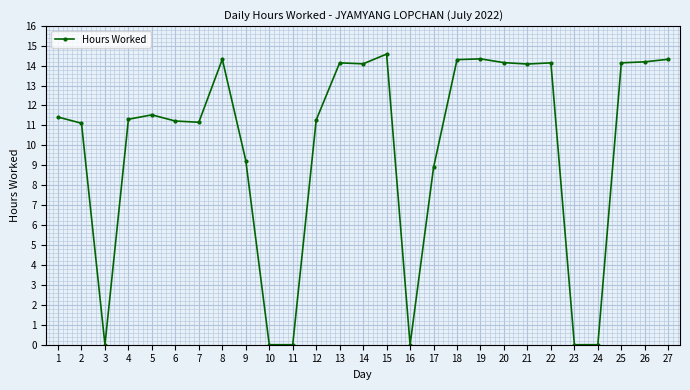

What is the maximum value shown in the chart?

14.6